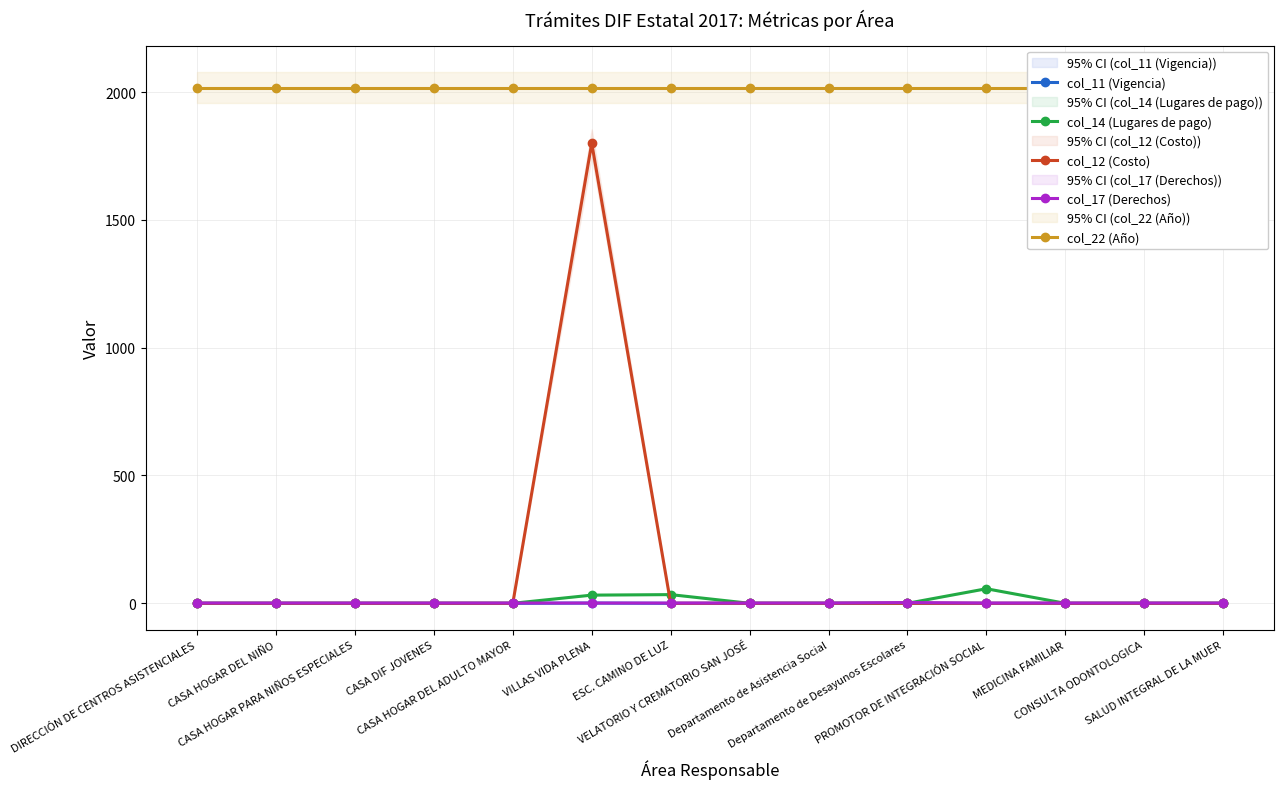

True or false: col_14 (Lugares de pago) and col_11 (Vigencia) intersect in this chart.

False